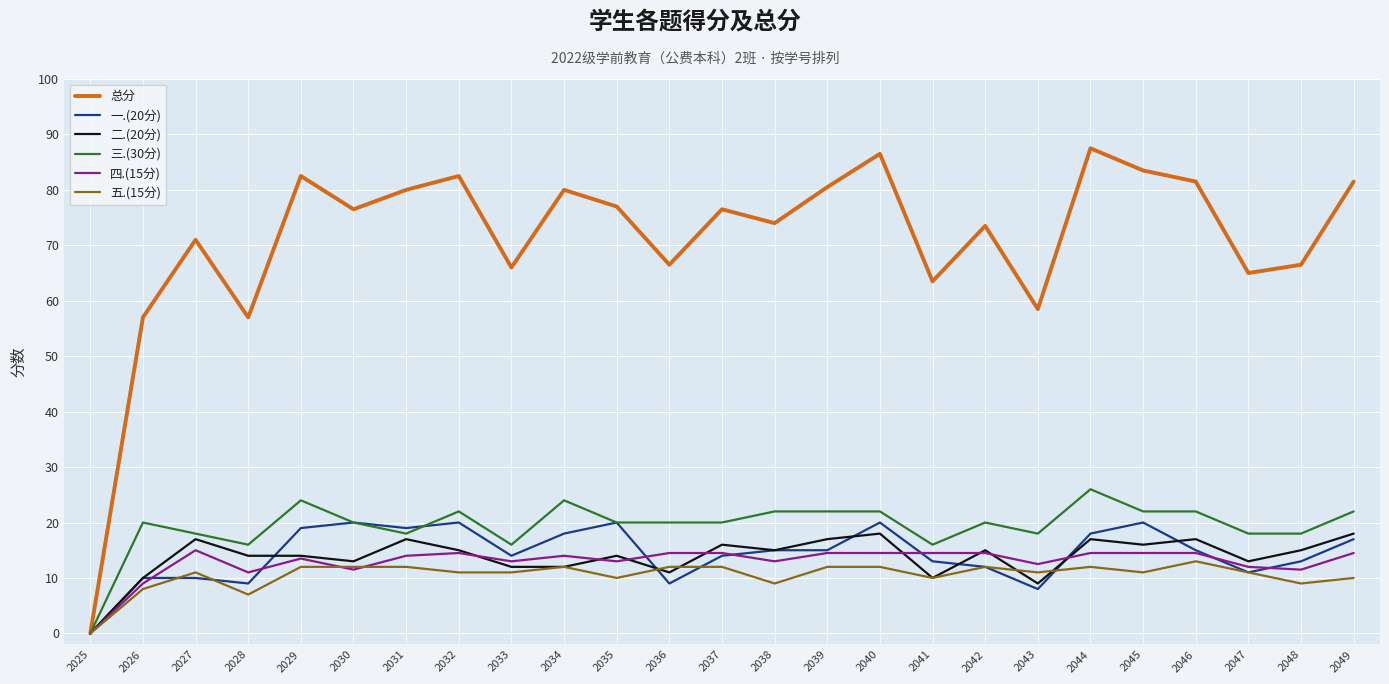

Which series has the widest spread of values?

总分